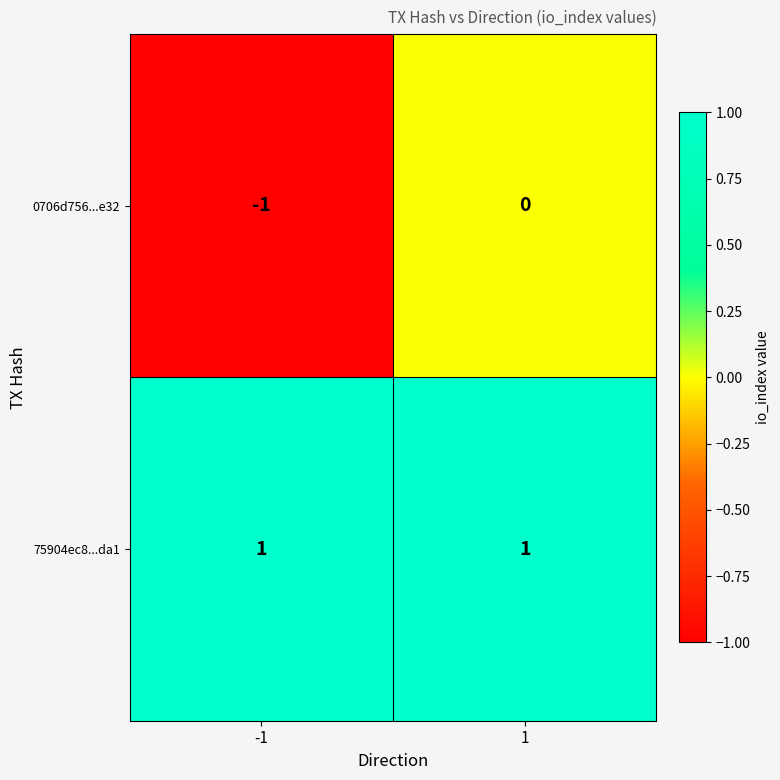

The 75904ec8...da1 series shows 1 at 1. True or false?

True